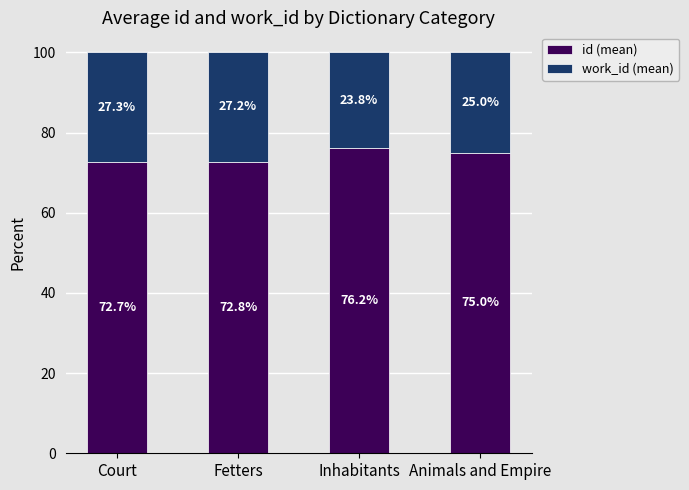

At which label does id (mean) reach its minimum?

Court